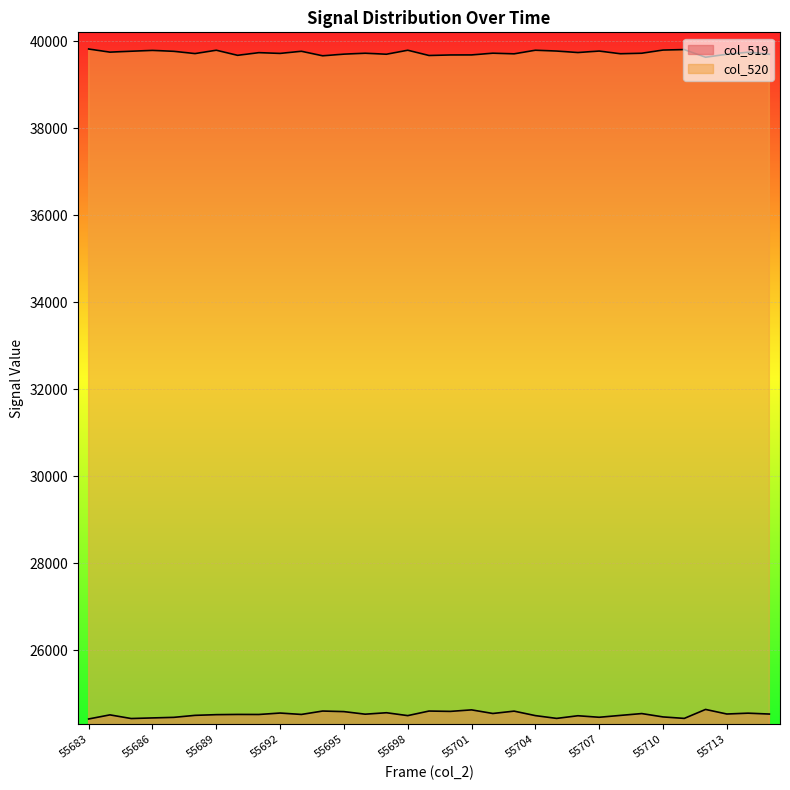

Reading left to right, what are all the values shown in this chart?

col_519: 55683=24420	55684=24514	55685=24430	55686=24444	55687=24457	55688=24503	55689=24519	55690=24524	55691=24523	55692=24556	55693=24524	55694=24602	55695=24589	55696=24530	55697=24563	55698=24497	55699=24602	55700=24594	55701=24629	55702=24546	55703=24600	55704=24497	55705=24433	55706=24494	55707=24459	55708=24502	55709=24544	55710=24467	55711=24433	55712=24639	55713=24534	55714=24553	55715=24533
col_520: 55683=39817	55684=39745	55685=39766	55686=39785	55687=39764	55688=39712	55689=39789	55690=39672	55691=39733	55692=39716	55693=39765	55694=39661	55695=39699	55696=39720	55697=39697	55698=39789	55699=39668	55700=39680	55701=39681	55702=39721	55703=39706	55704=39789	55705=39770	55706=39736	55707=39770	55708=39708	55709=39720	55710=39793	55711=39804	55712=39628	55713=39696	55714=39743	55715=39696